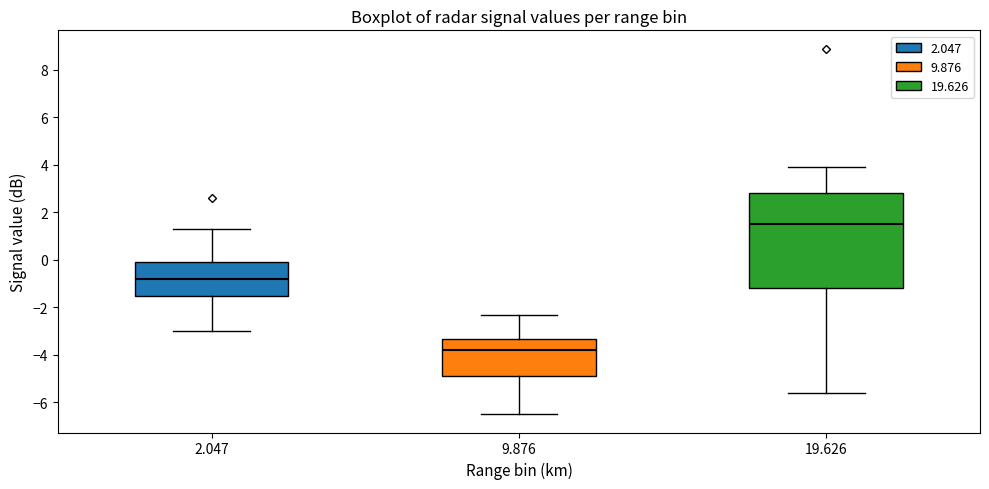

Reading left to right, transcribe this box plot: for each box, give where its median line is, the range the box spans, and where its two whiskers end, as read against the y-axis. The values are not printed on the chart, so give them approximately, as read against the axis.

2.047: median -0.8, box -1.4 to 0.0, whiskers -3.0 to 1.4
9.876: median -3.8, box -4.8 to -3.4, whiskers -6.4 to -2.2
19.626: median 1.6, box -1.2 to 2.8, whiskers -5.6 to 4.0